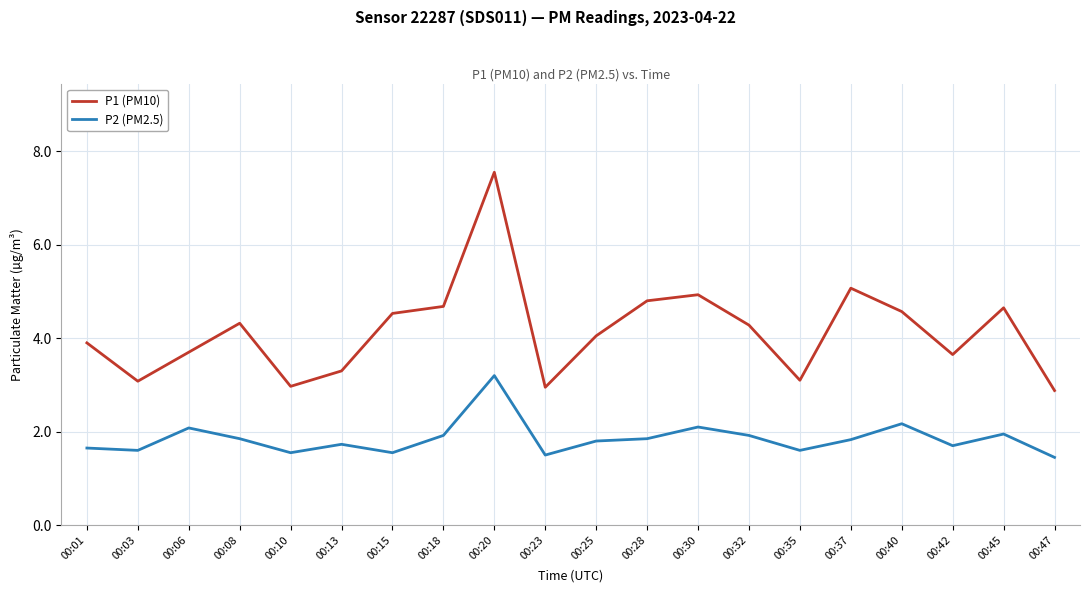

Is the value of P1 (PM10) at 00:40 greater than the value of P2 (PM2.5) at 00:23?

Yes